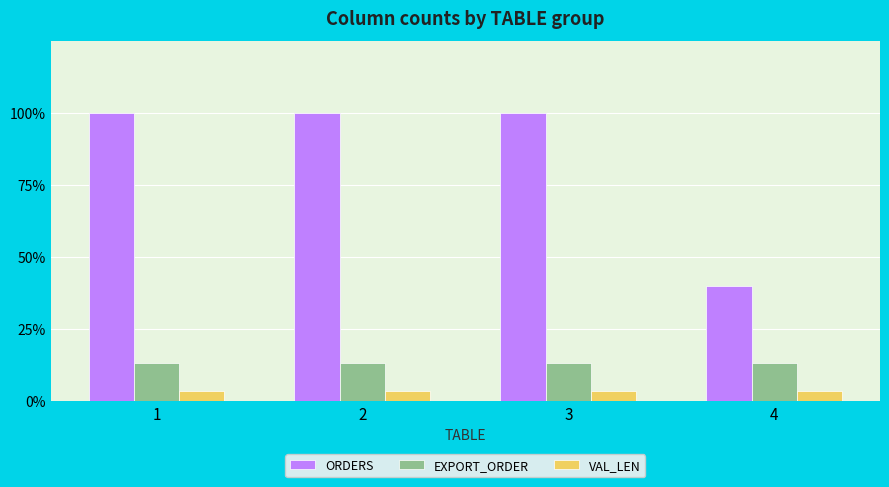

The value of ORDERS at 1 is 50. True or false?

False